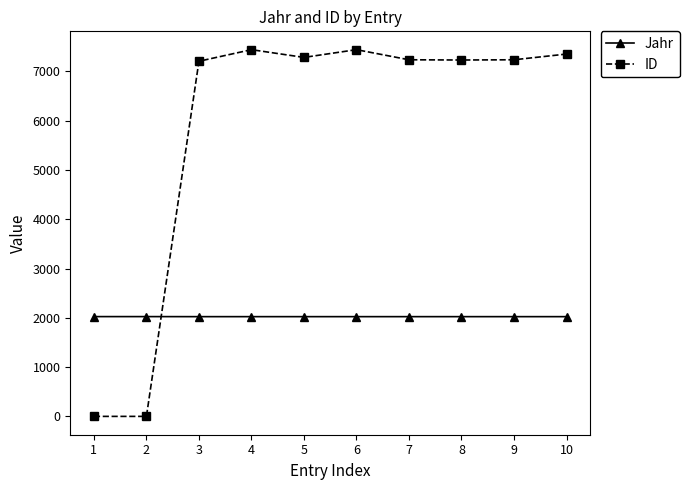

Is the value of Jahr at 8 greater than the value of ID at 2?

Yes